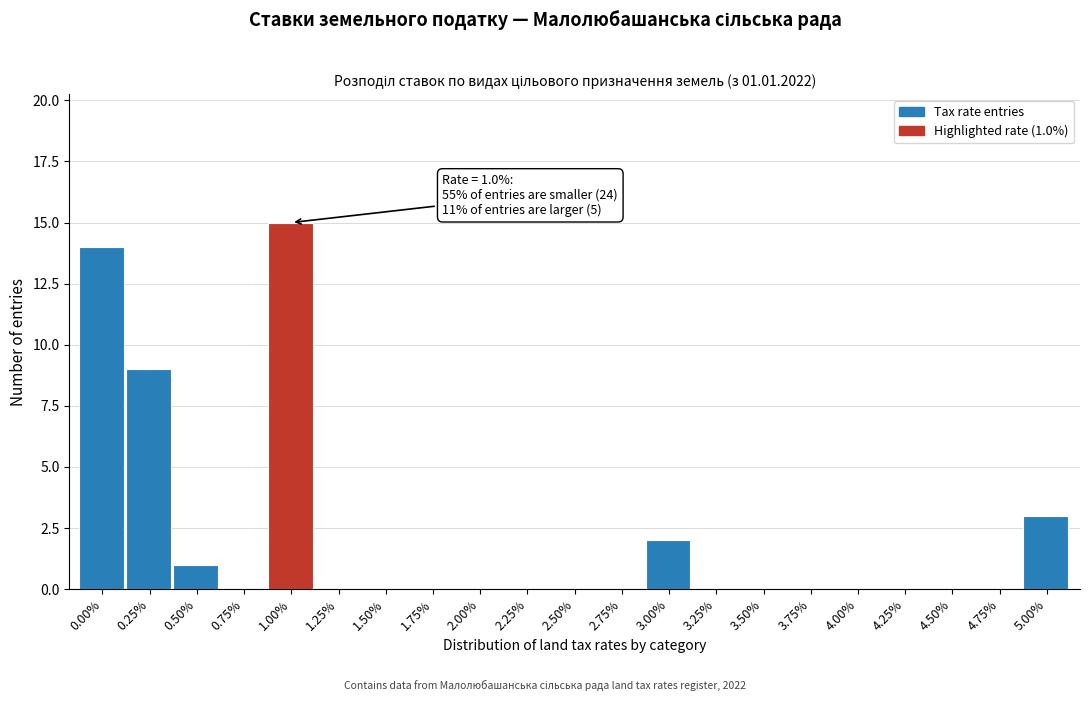

Reading left to right, transcribe all the data shown in this chart.

0.00%=14	0.25%=9	0.50%=1	0.75%=0	1.00%=15	1.25%=0	1.50%=0	1.75%=0	2.00%=0	2.25%=0	2.50%=0	2.75%=0	3.00%=2	3.25%=0	3.50%=0	3.75%=0	4.00%=0	4.25%=0	4.50%=0	4.75%=0	5.00%=3